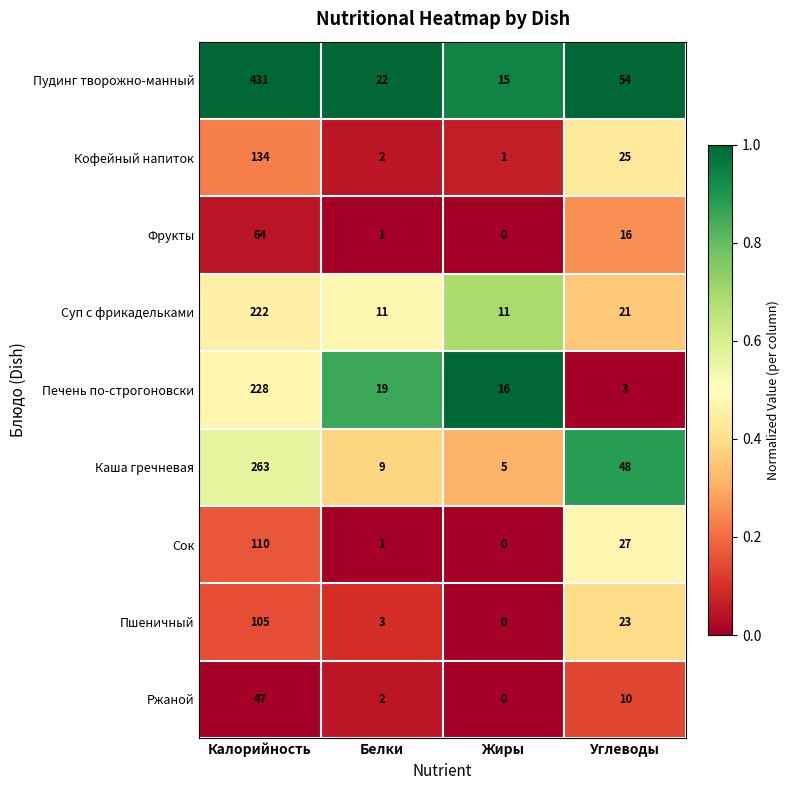

Which category has the lowest value in the Фрукты series?

Жиры